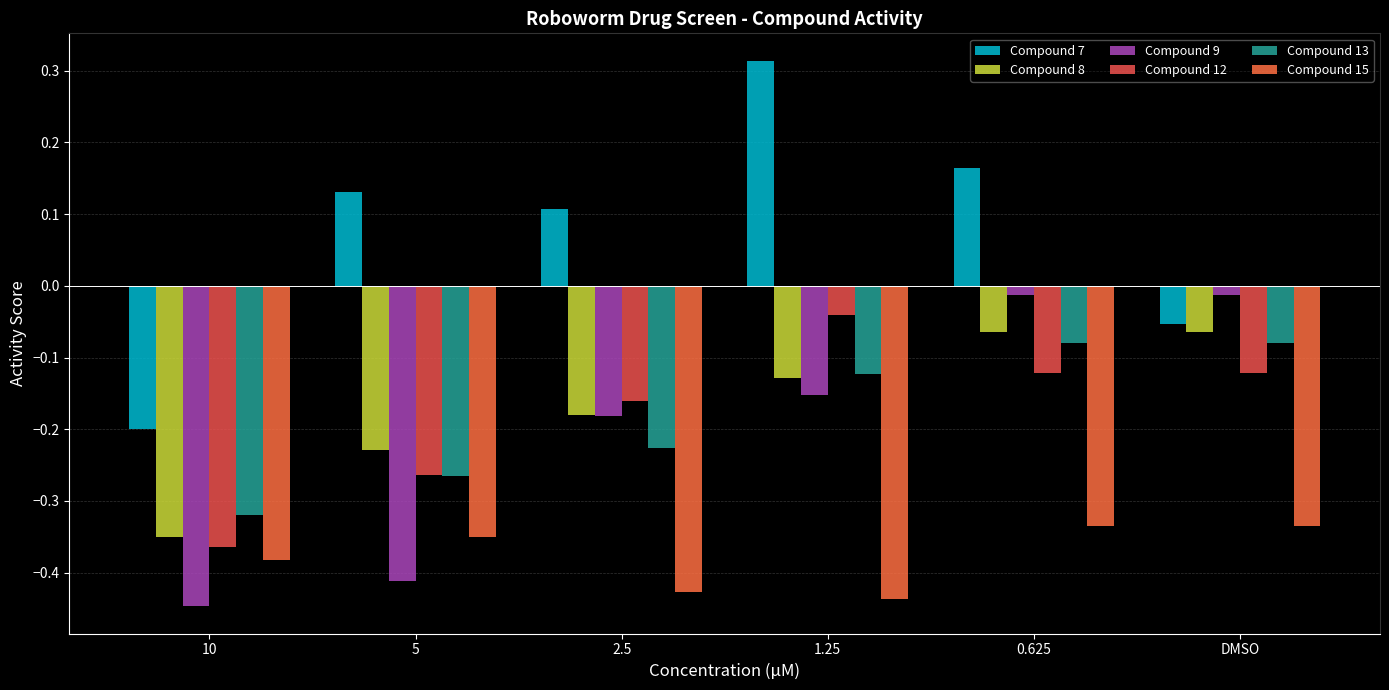

What is the label of the 6th bar from the left?

DMSO